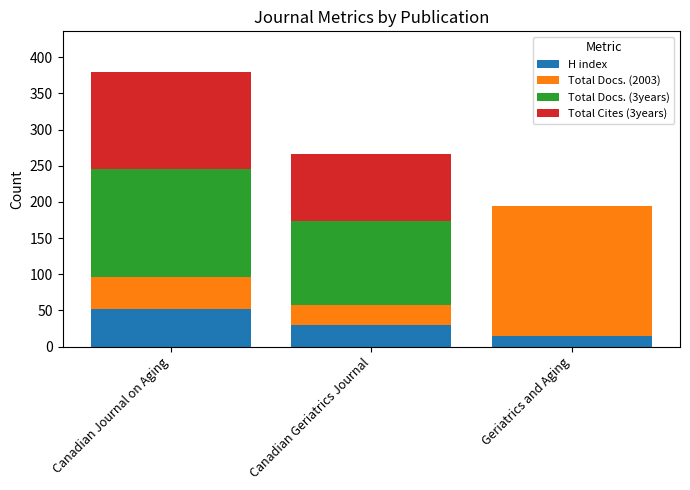

What is the total value across all series at Canadian Journal on Aging?

379